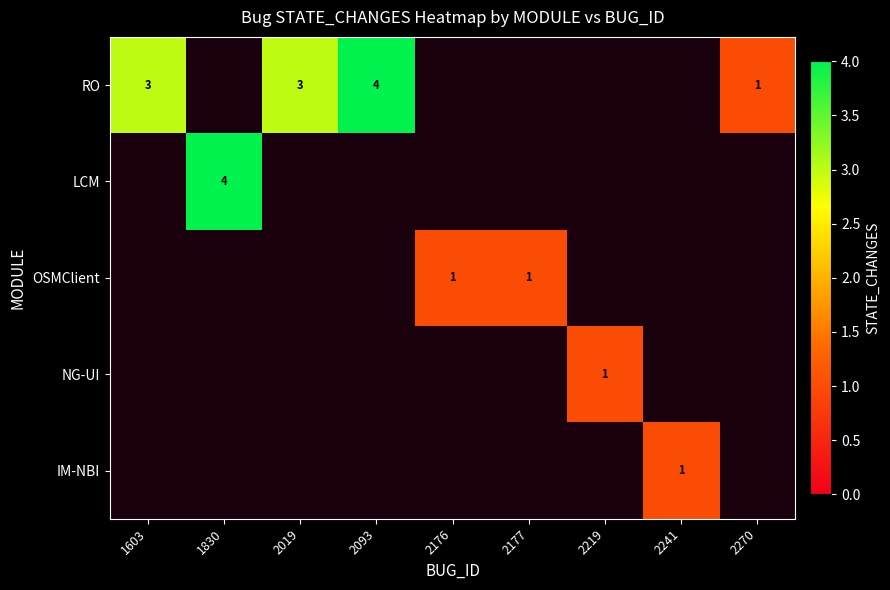

Which category has the lowest value across all series?

2270